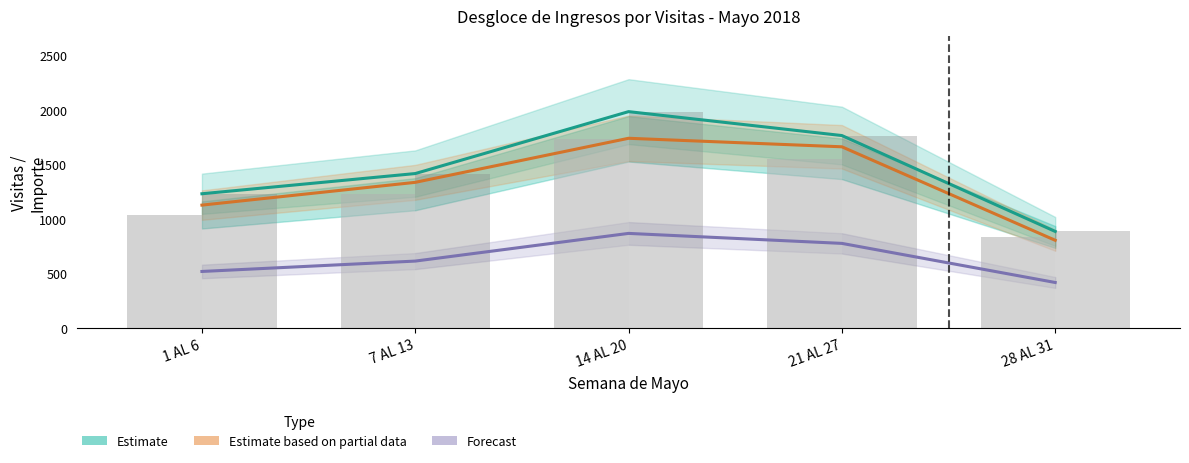

Where does the Total Visitas (bar) series first go above 1414?

14 AL 20